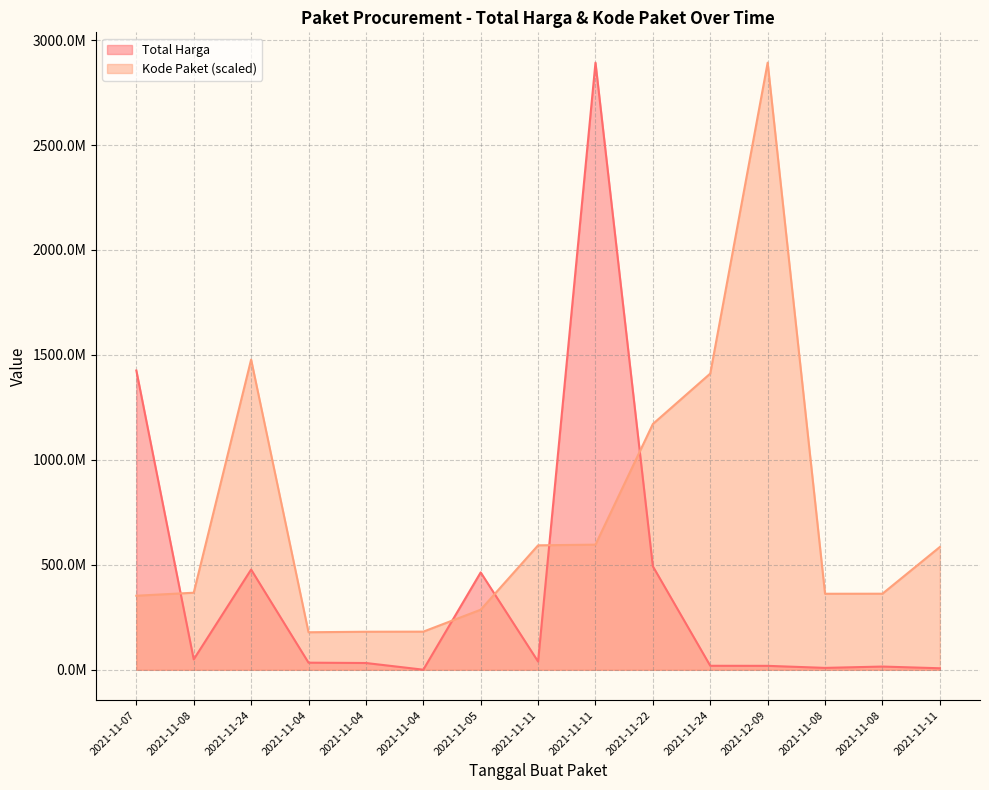

What is the label of the 13th point from the right?

2021-11-24